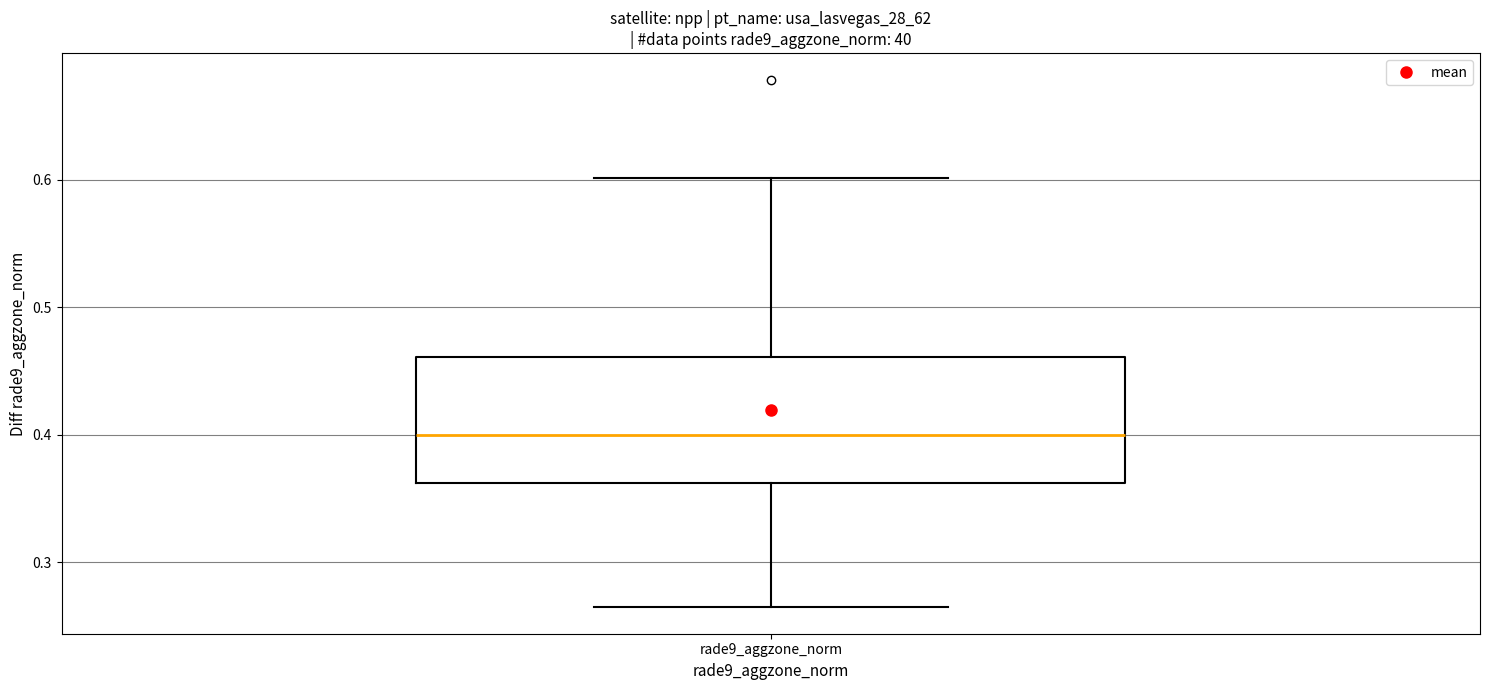

Transcribe this box plot: give where the median line is, the range the box spans, and where the two whiskers end, as read against the y-axis. The values are not printed on the chart, so give them approximately, as read against the axis.

median 0.40, box 0.36 to 0.46, whiskers 0.26 to 0.60